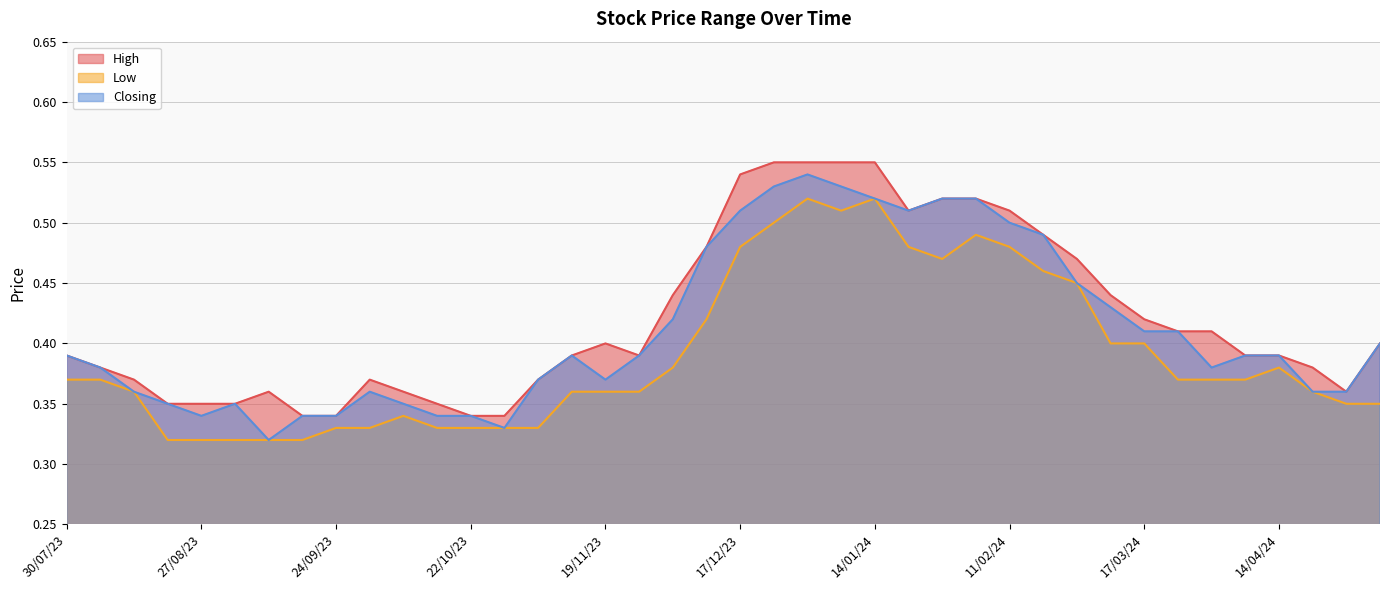

Which series has the largest total across all categories?

High